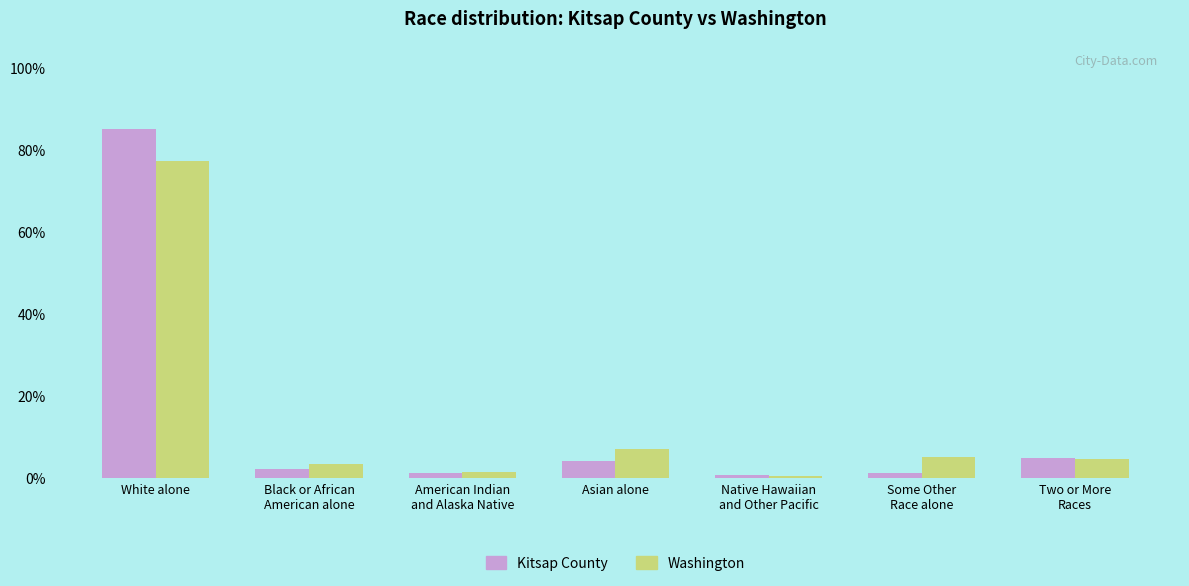

How many bars are there in each group?

2